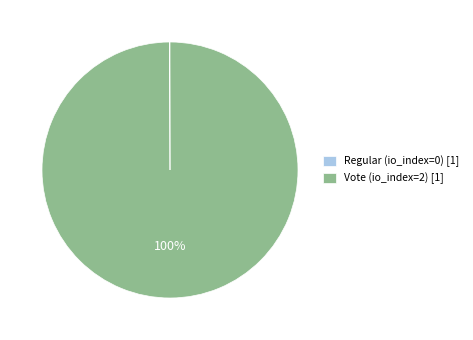

To the nearest percent, what percentage of the pie is Vote (io_index=2) [1]?

100%